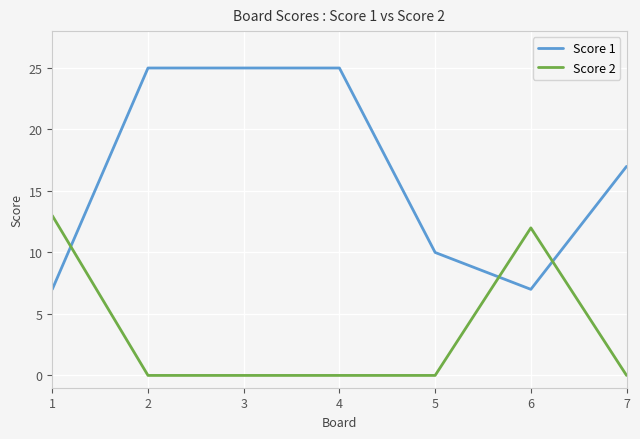

Which series has the widest spread of values?

Score 1